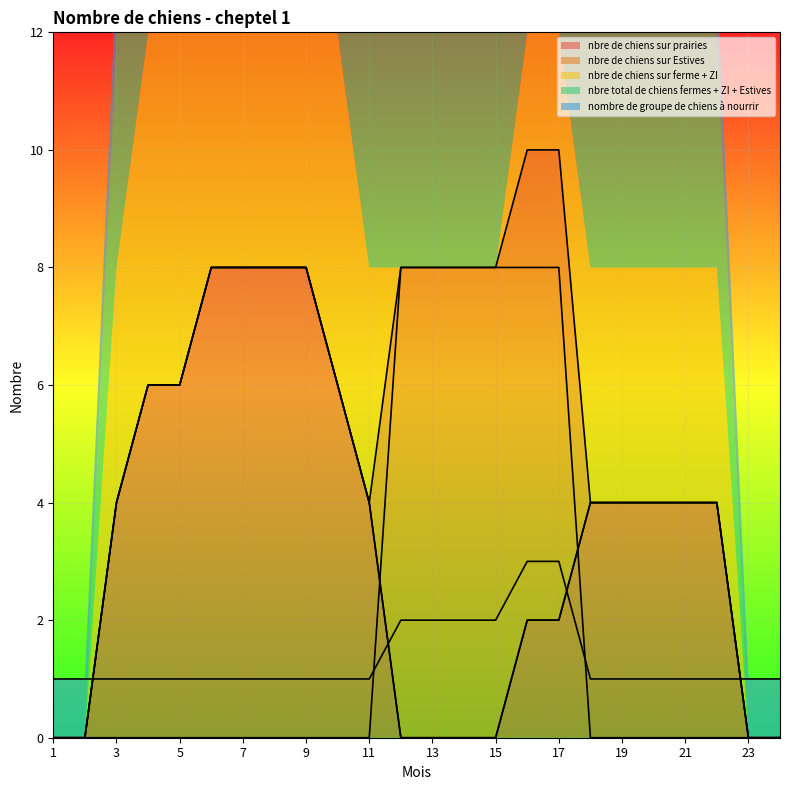

True or false: nbre de chiens sur prairies has a value of 1 at 17.

False